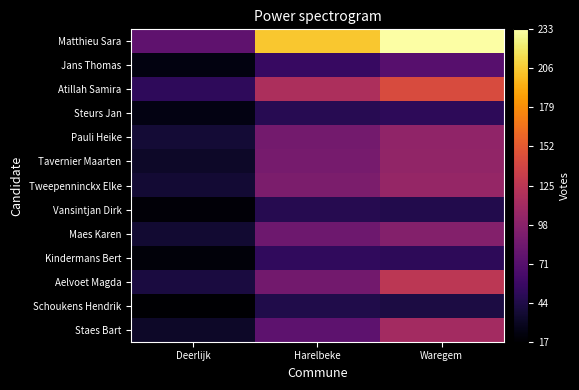

What is the greatest value displayed?

233